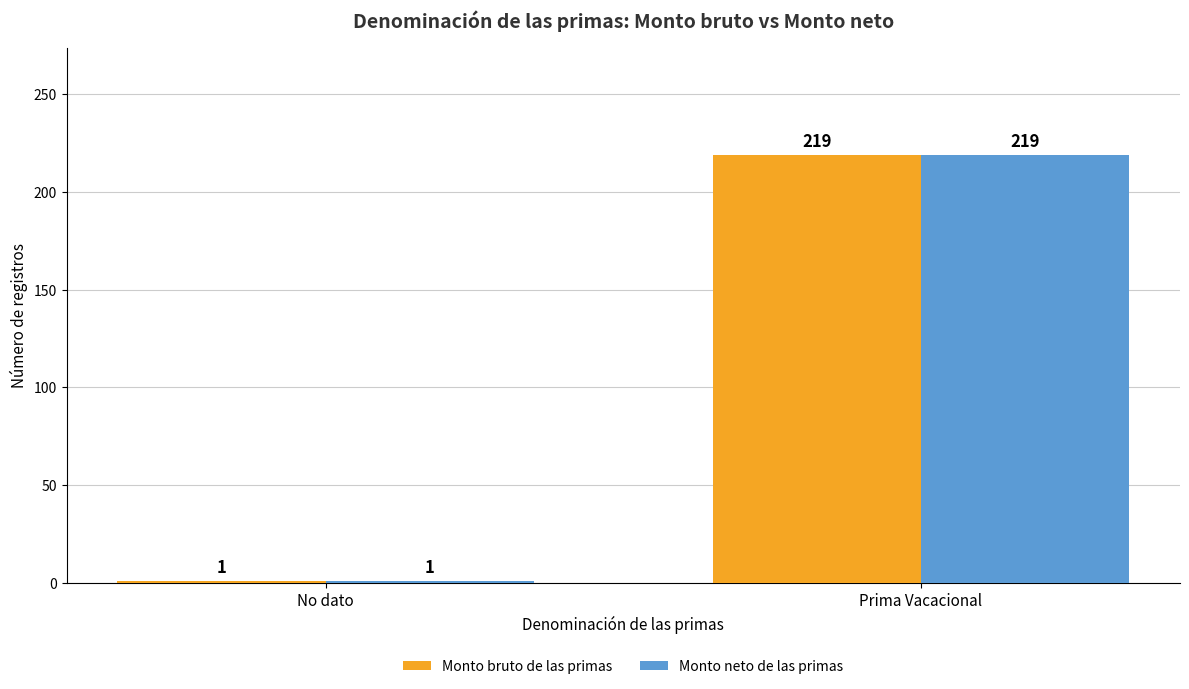

Count the Monto neto de las primas values in the range 1 to 219.

2